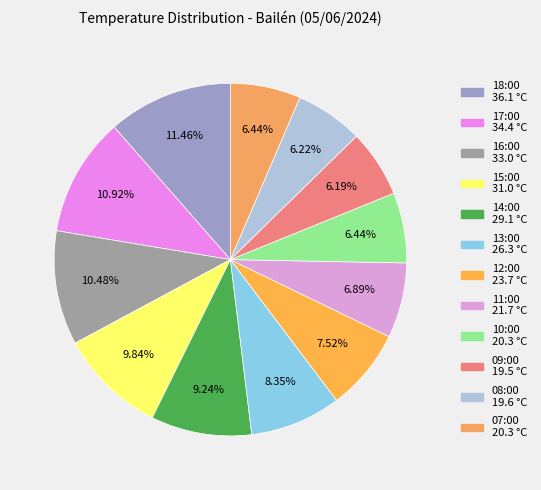

Rank the categories by value from lowest to highest.

09:00, 08:00, 10:00, 07:00, 11:00, 12:00, 13:00, 14:00, 15:00, 16:00, 17:00, 18:00